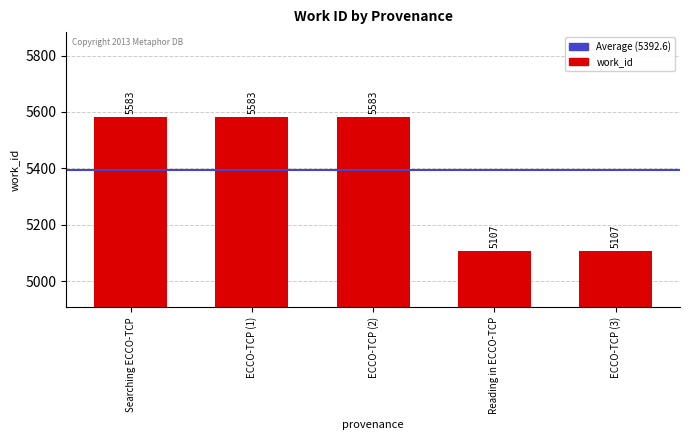

What is the approximate value at Reading in ECCO-TCP?

5107